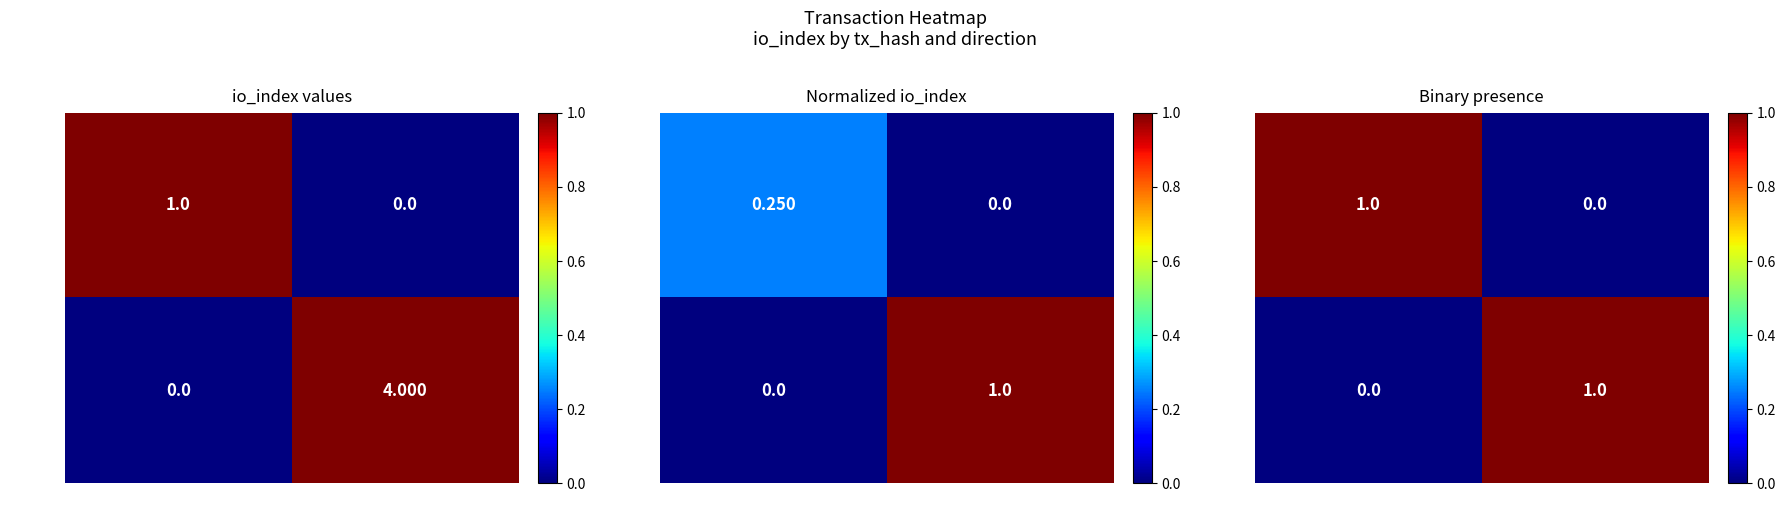

How many series are shown in this chart?

2